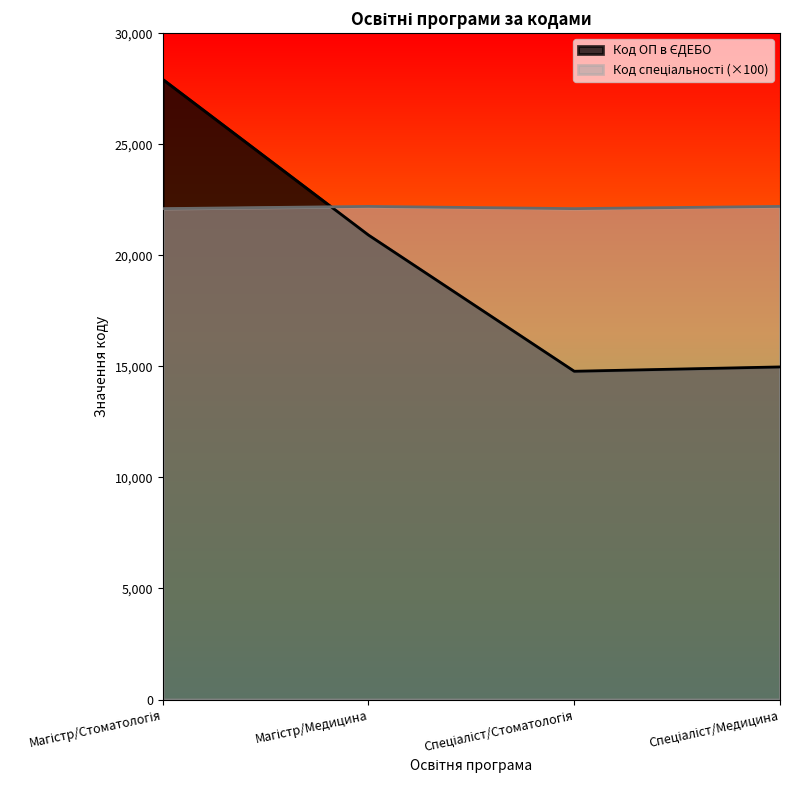

True or false: Код ОП в ЄДЕБО and Код спеціальності cross at least once.

True